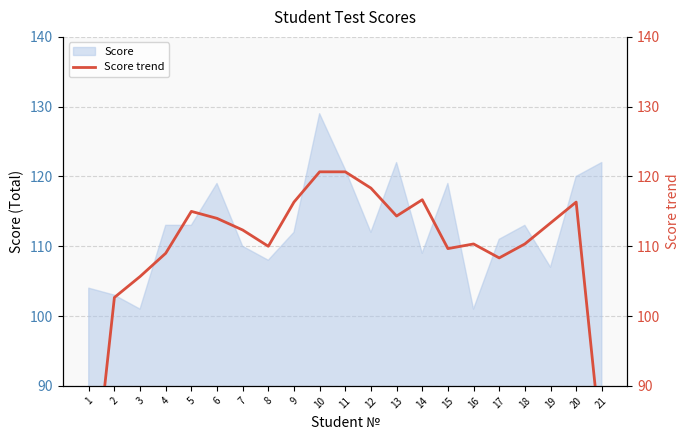

Does the chart have visible grid lines?

Yes